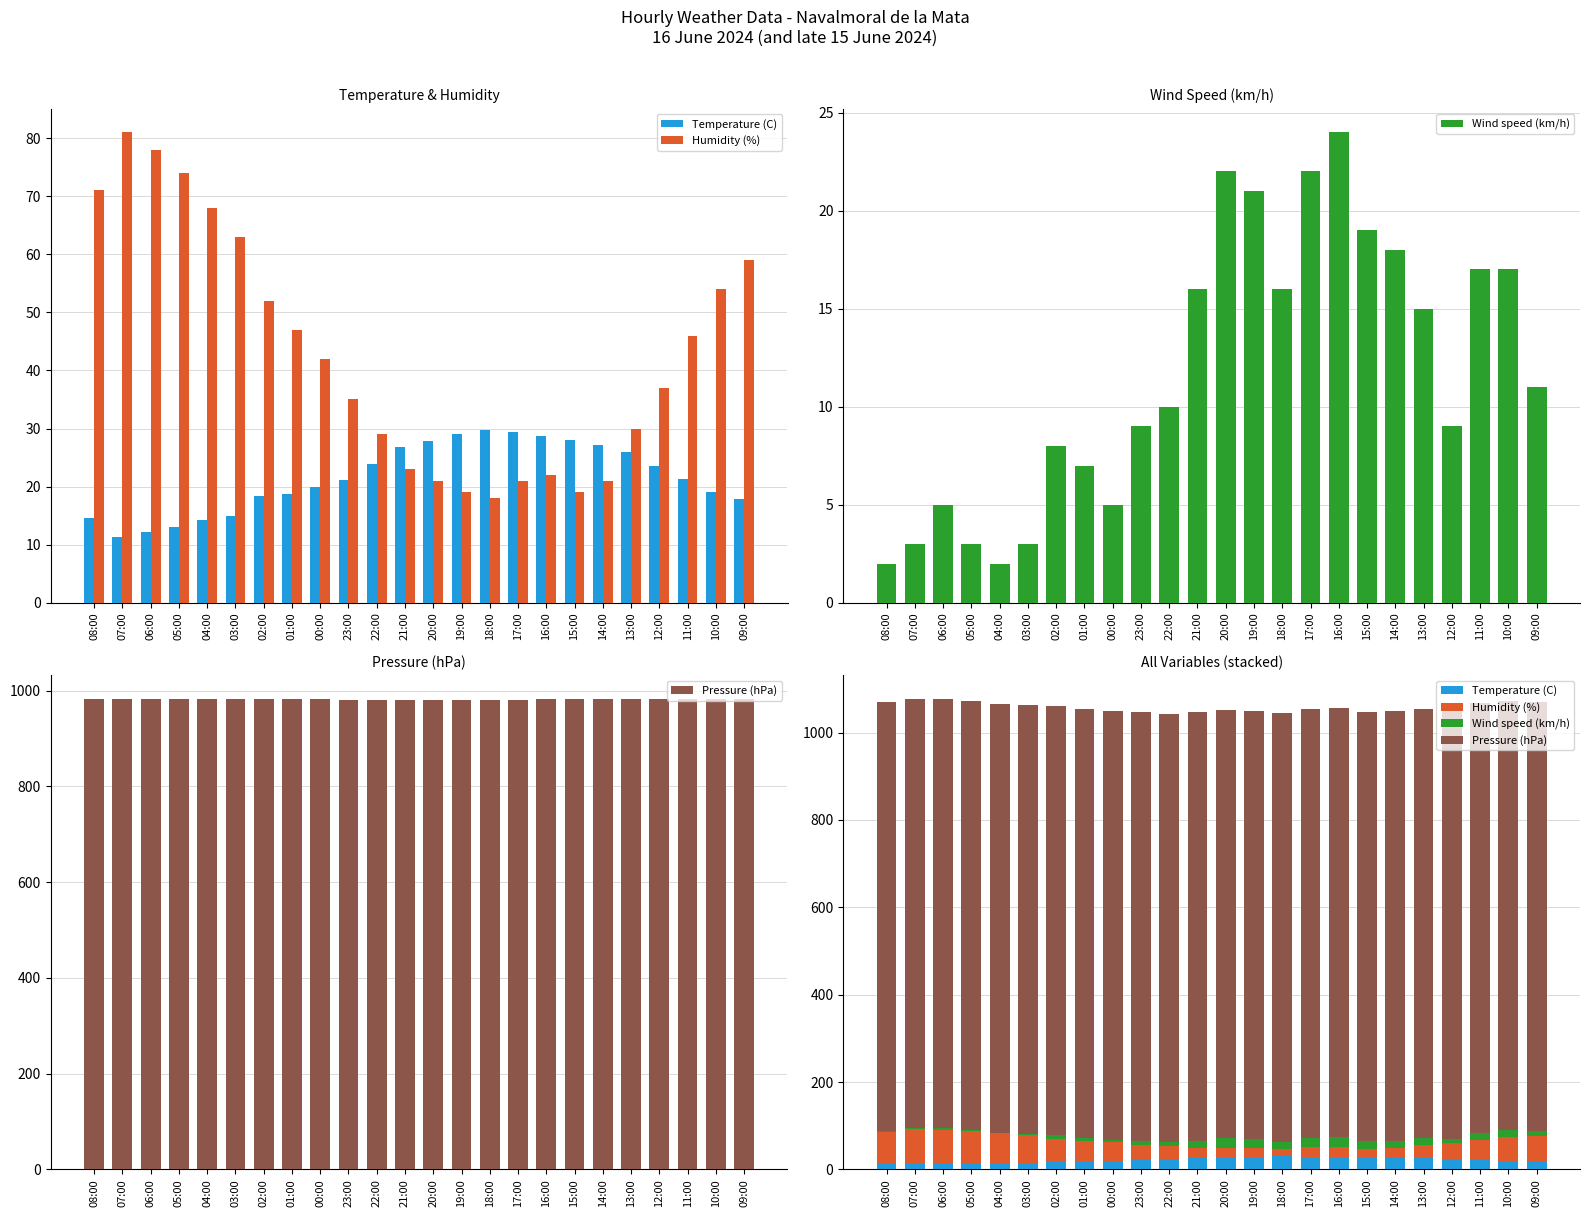

What is the sum of the Humidity (%) values at 08:00 and 23:00?

106.0